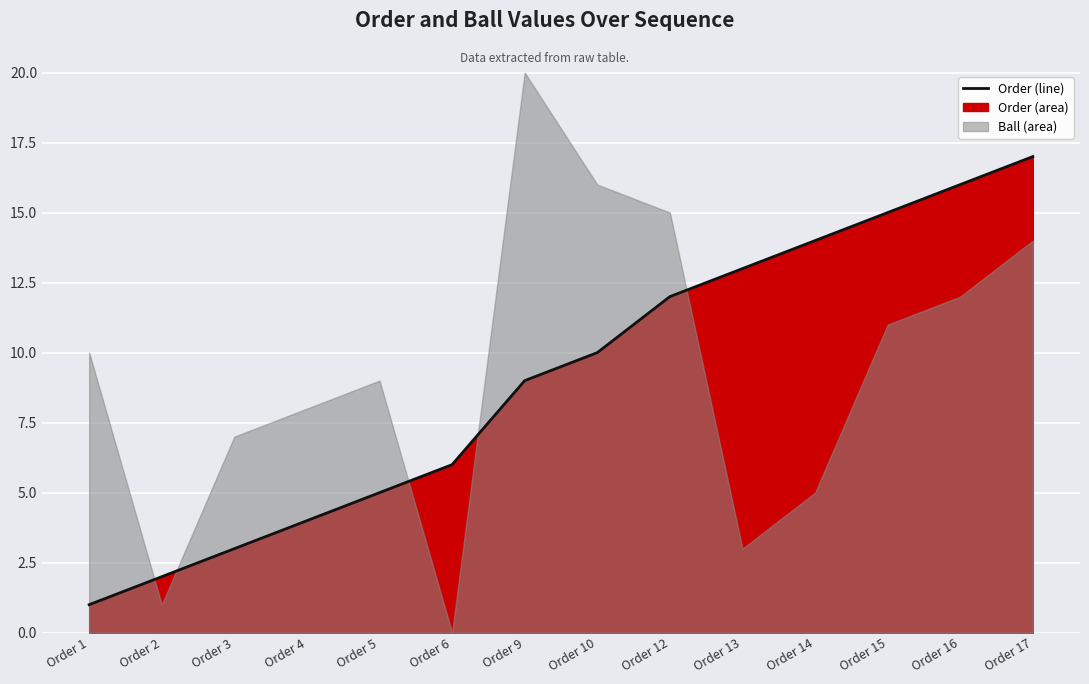

What is the value of the 5th point from the left?

5